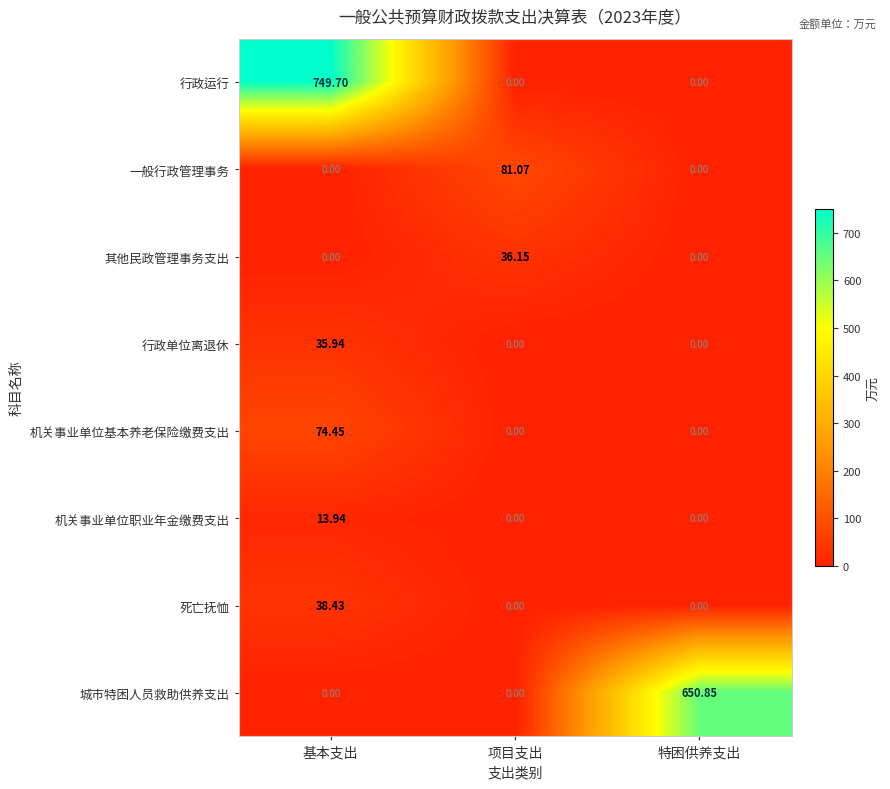

How many data points in 行政运行 are above 0?

1